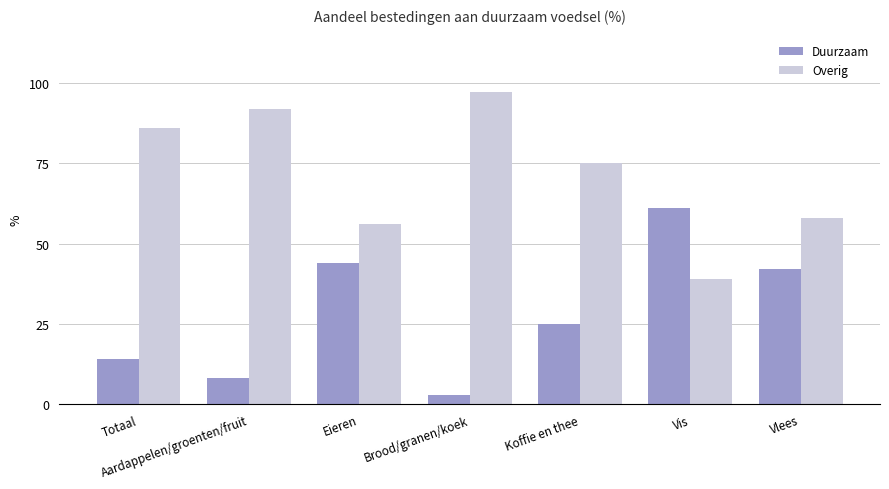

What is the average value of the Duurzaam series?

28